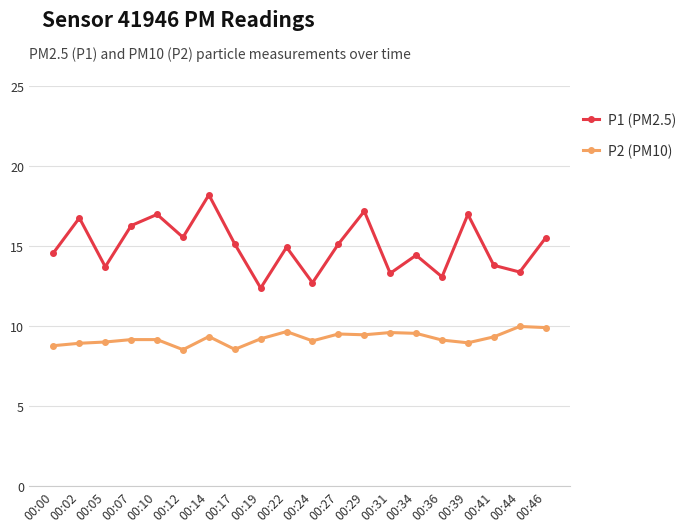

What is the average value of the P2 (PM10) series?

9.2